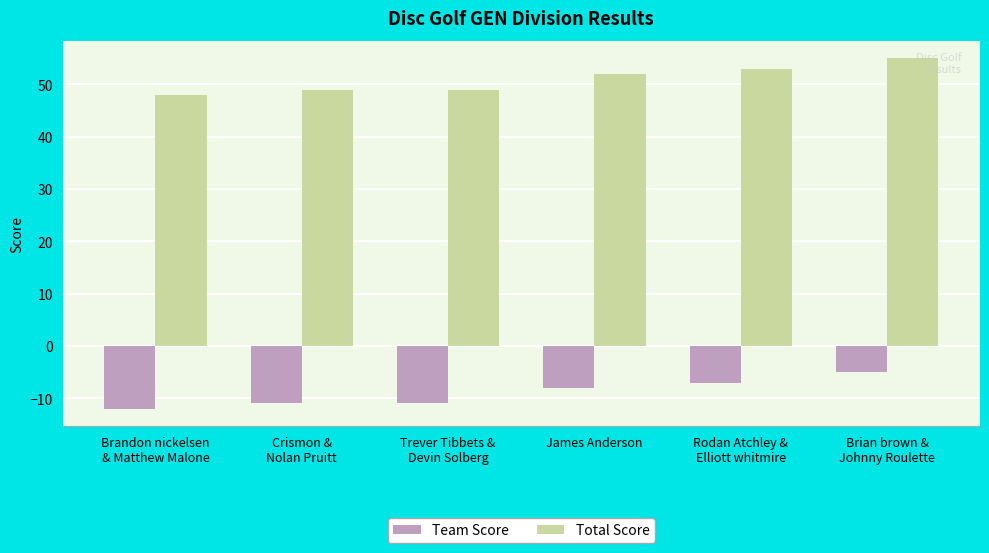

What is the average value of the Total Score series?

51